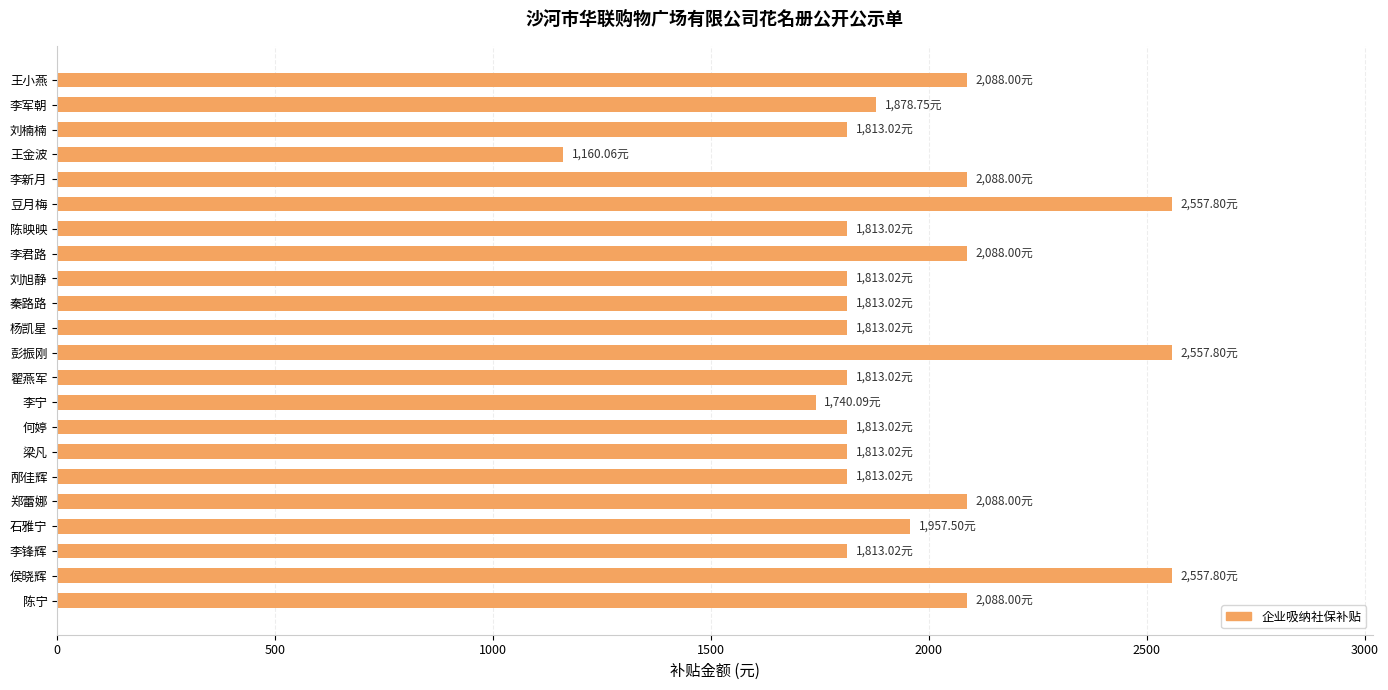

What is the average value?

1953.6